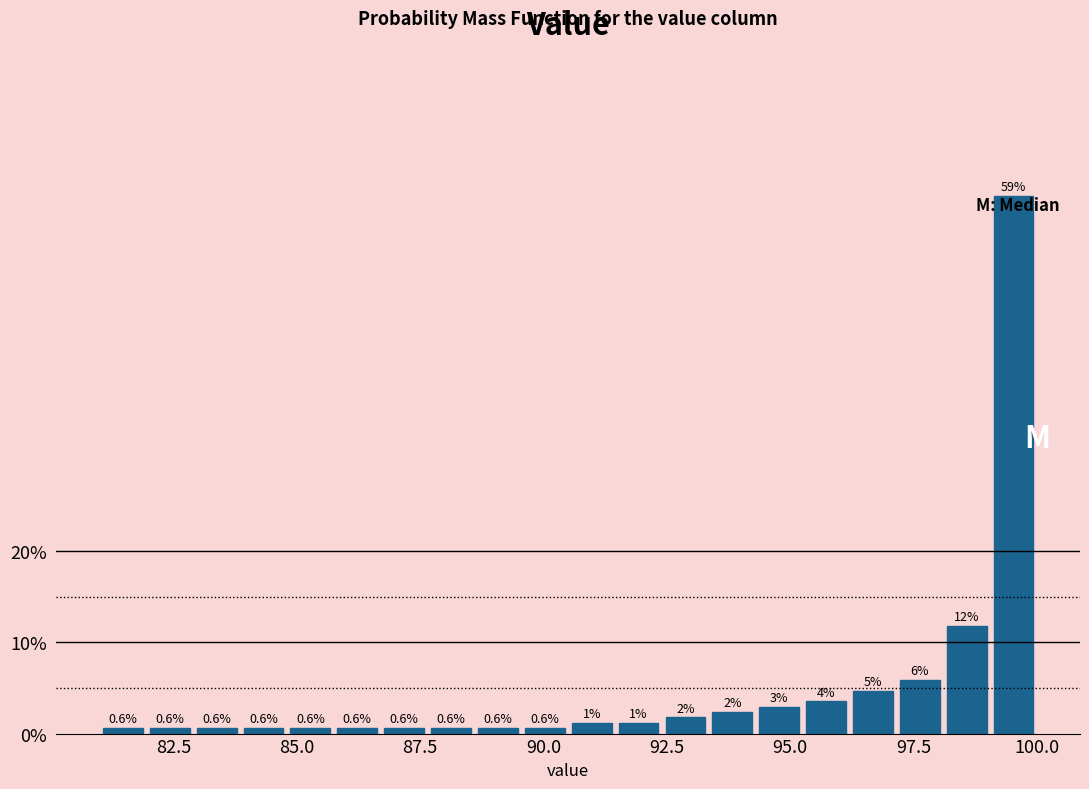

Read against the x-axis, roughly where is the centre of the tallest bar?

99.5